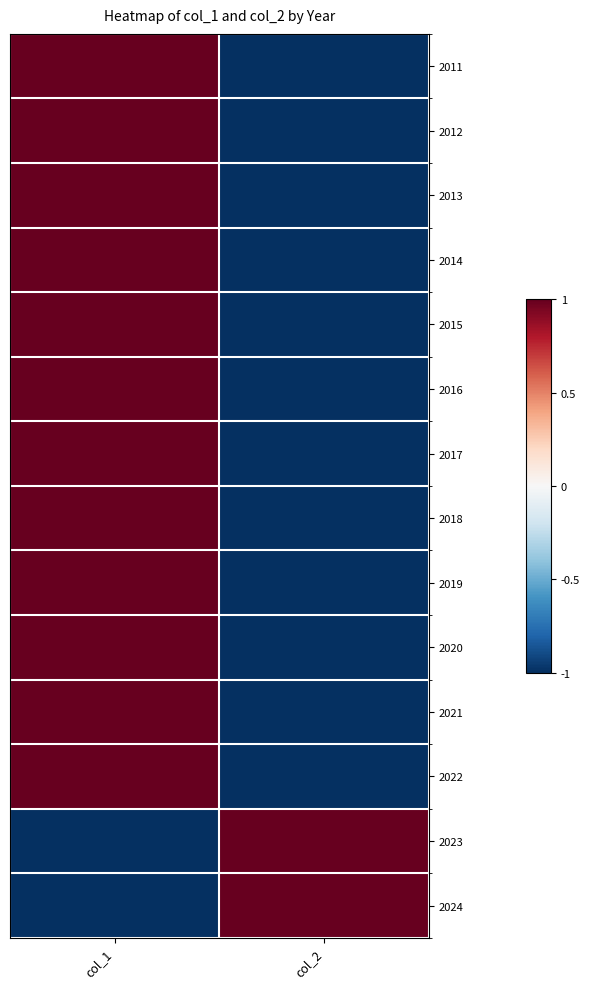

Reading left to right, what are all the values shown in this chart?

2011: col_1=1.0	col_2=-1.0
2012: col_1=1.0	col_2=-1.0
2013: col_1=1.0	col_2=-1.0
2014: col_1=1.0	col_2=-1.0
2015: col_1=1.0	col_2=-1.0
2016: col_1=1.0	col_2=-1.0
2017: col_1=1.0	col_2=-1.0
2018: col_1=1.0	col_2=-1.0
2019: col_1=1.0	col_2=-1.0
2020: col_1=1.0	col_2=-1.0
2021: col_1=1.0	col_2=-1.0
2022: col_1=1.0	col_2=-1.0
2023: col_1=-1.0	col_2=1.0
2024: col_1=-1.0	col_2=1.0